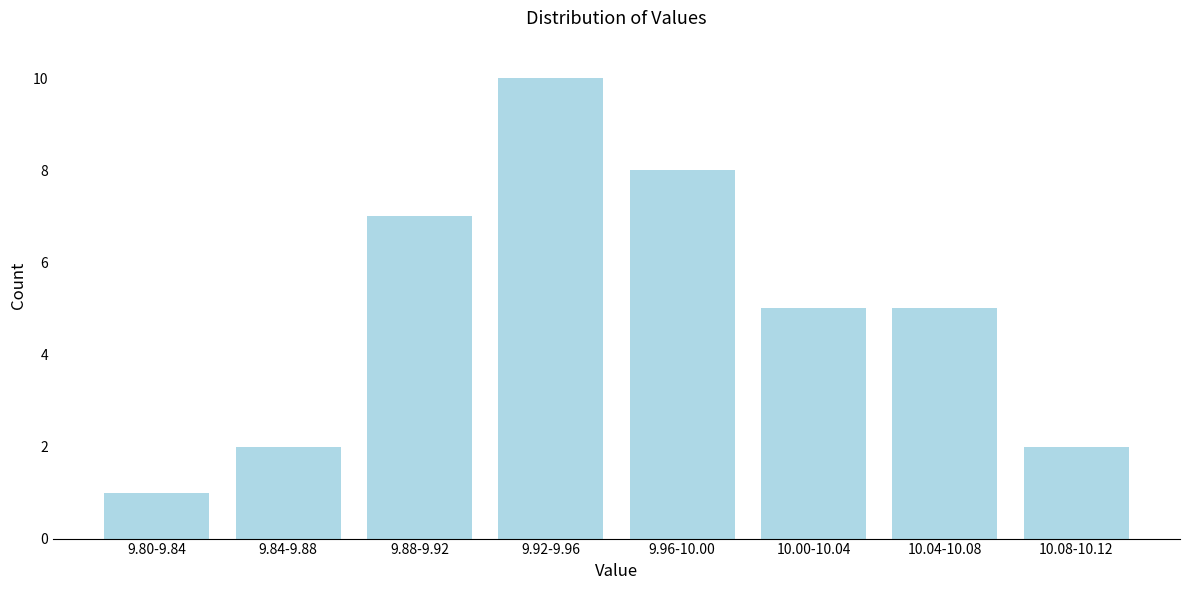

Reading left to right, what are all the values shown in this chart?

1	2	7	10	8	5	5	2